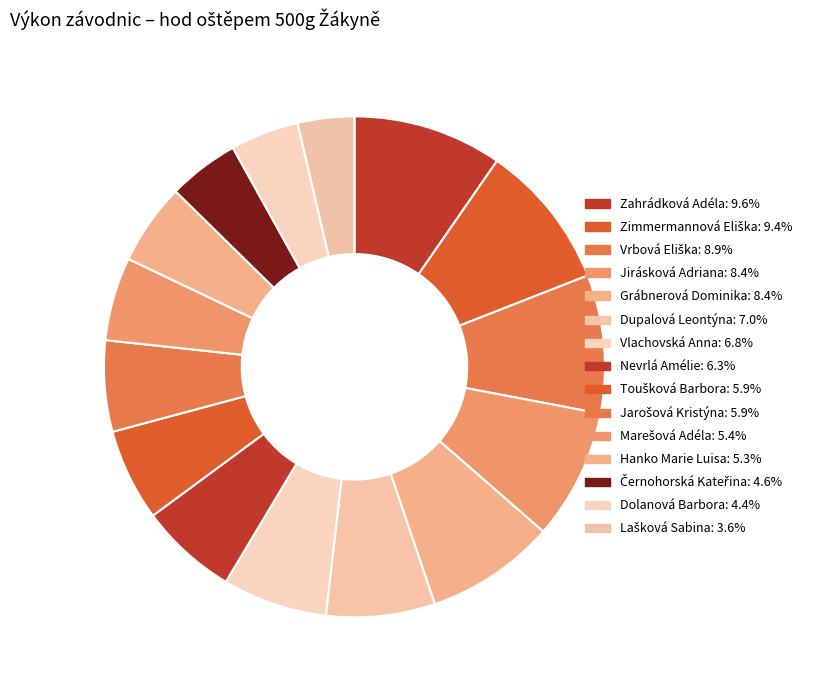

Does any single category account for the majority?

No